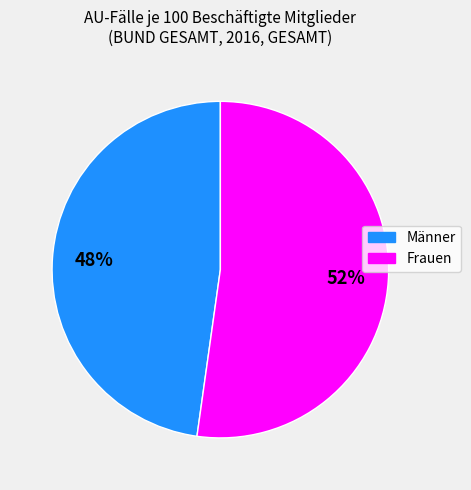

To the nearest percent, what is the combined percentage of Männer and Frauen?

100%